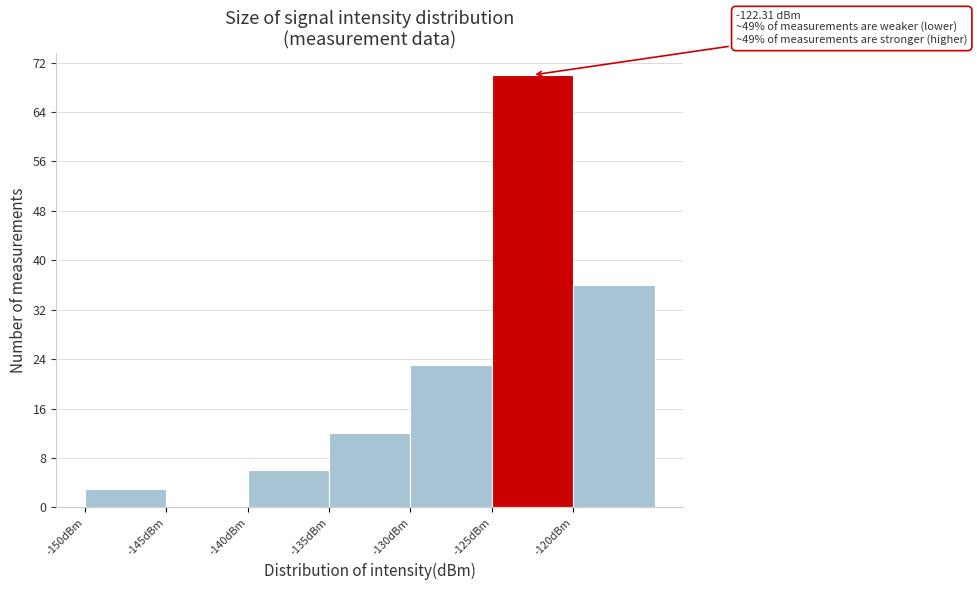

Over which range of the x-axis is the bar tallest?

-125 to -120